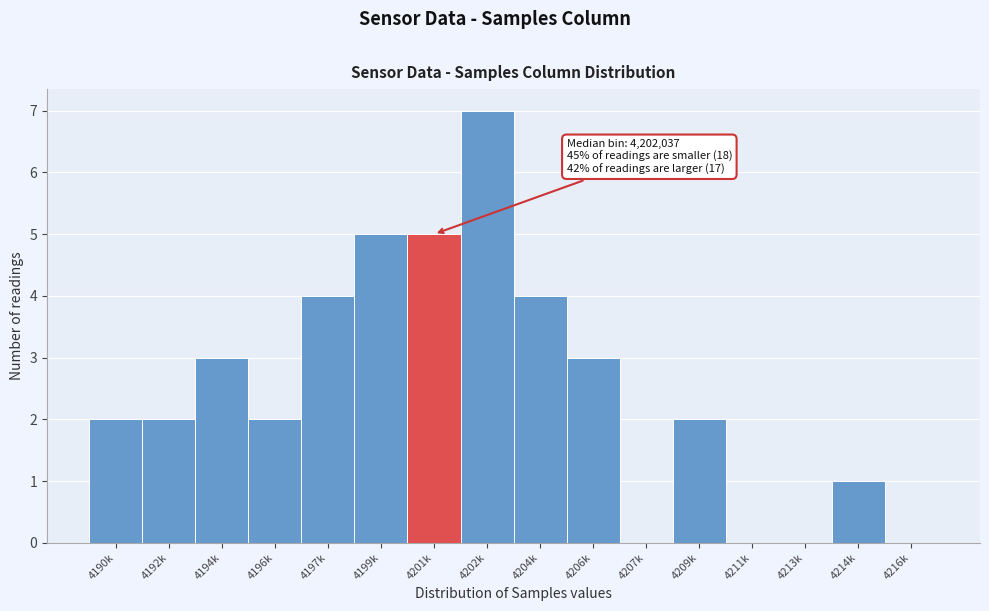

Reading right to left, transcribe all the data shown in this chart.

4216k=0	4214k=1	4213k=0	4211k=0	4209k=2	4207k=0	4206k=3	4204k=4	4202k=7	4201k=5	4199k=5	4197k=4	4196k=2	4194k=3	4192k=2	4190k=2